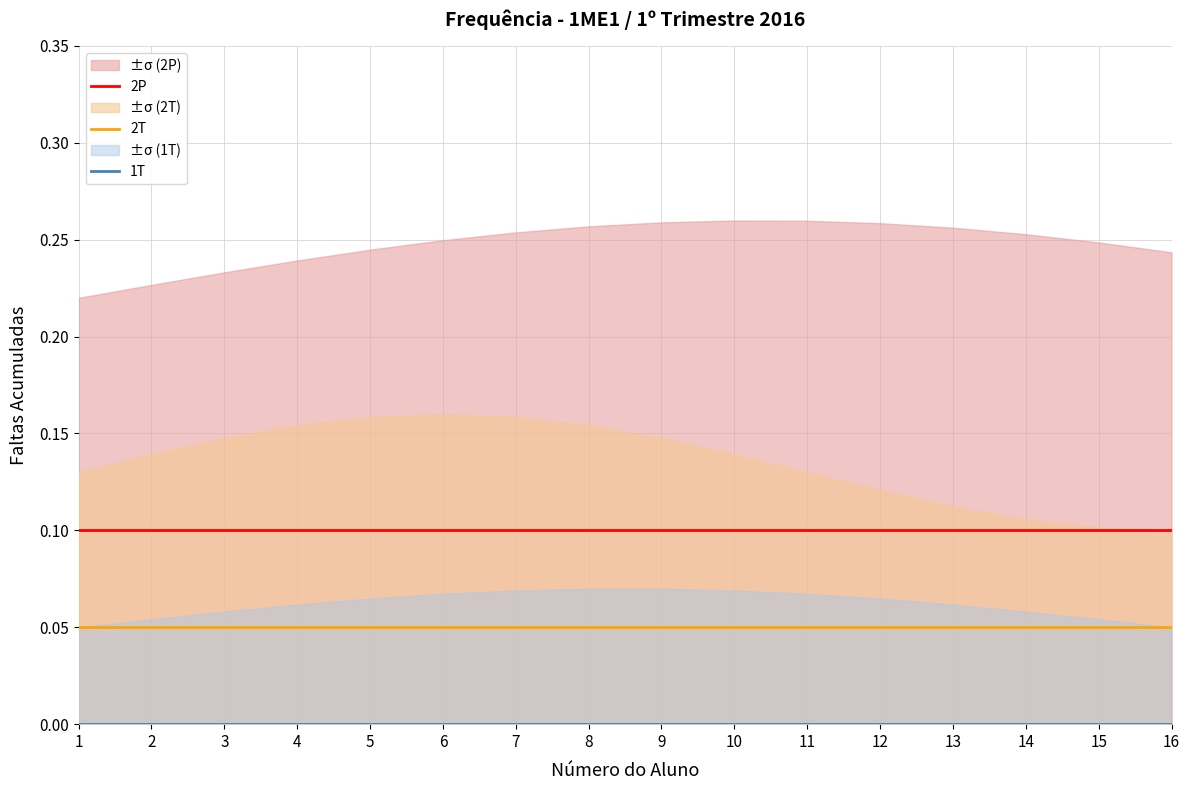

What is the difference between the highest and lowest values at 16?

0.1